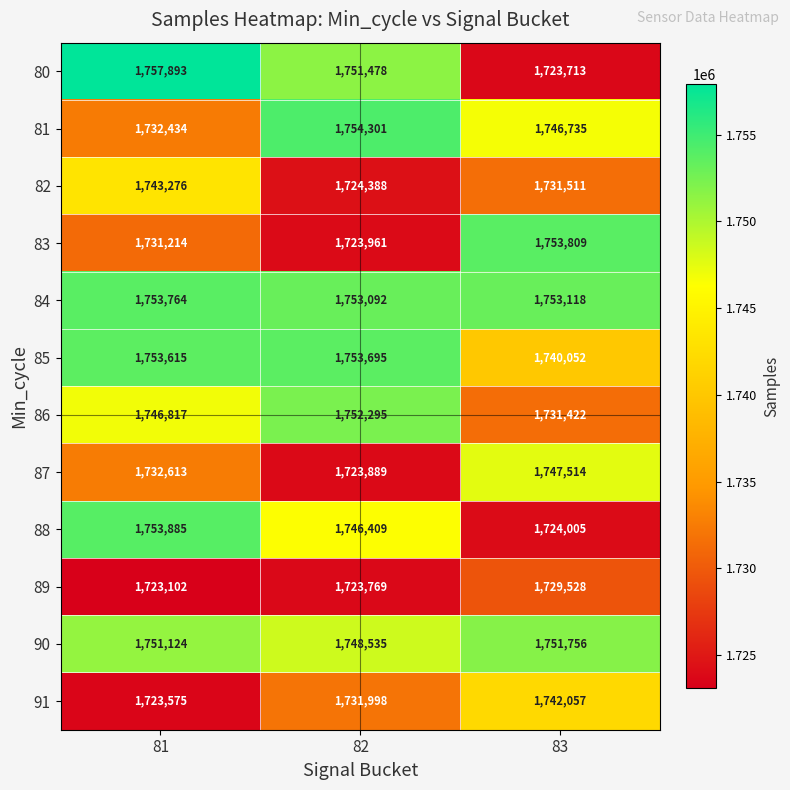

The value of 88 at 83 is 1724005. True or false?

True